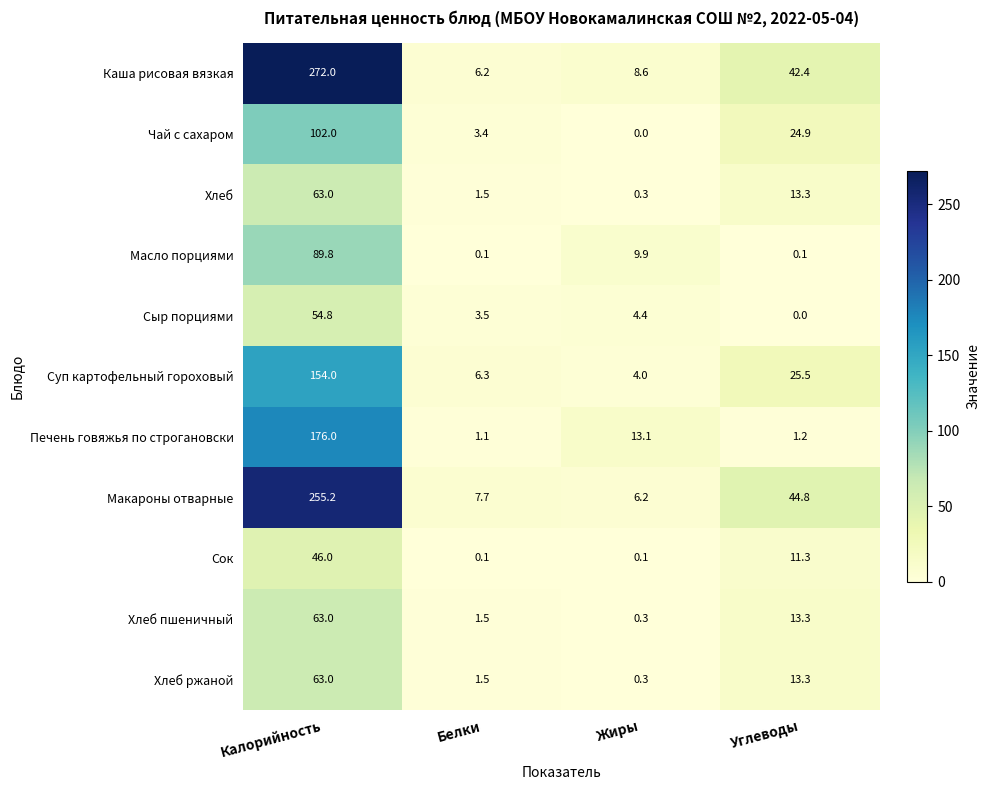

The value of Чай с сахаром at Калорийность is 102.0. True or false?

True